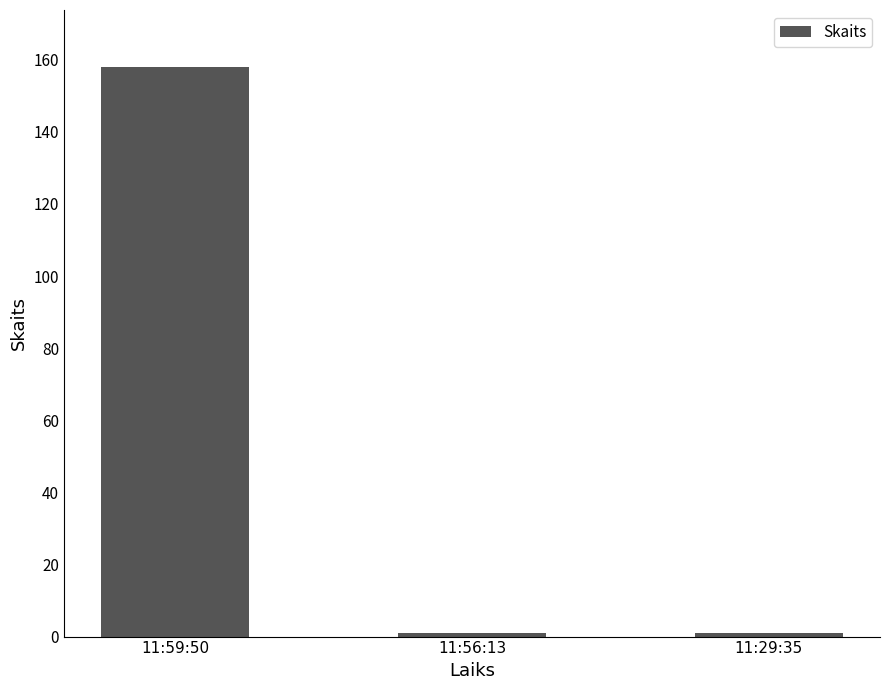

What is the label of the 3rd bar from the left?

11:29:35